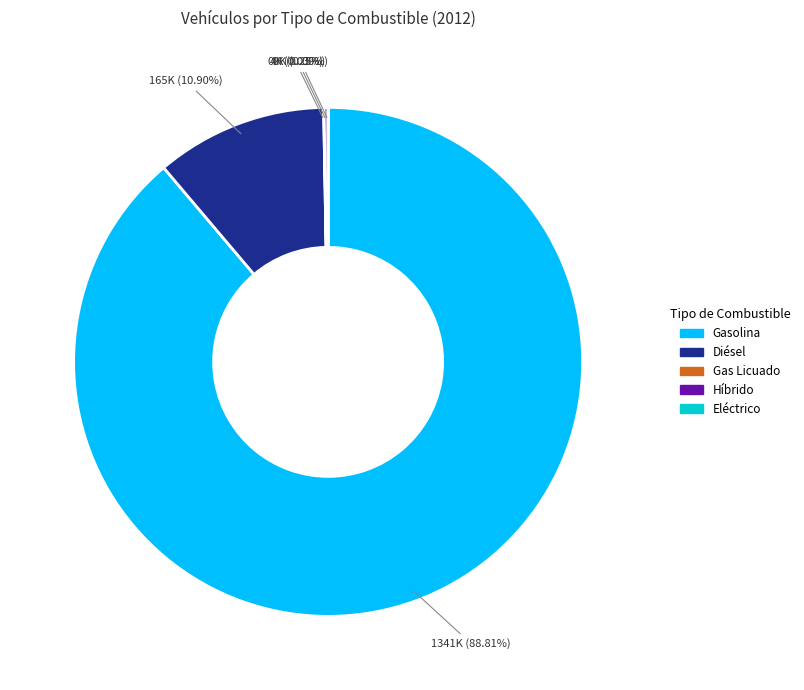

Which slice represents more than half of the pie?

Gasolina